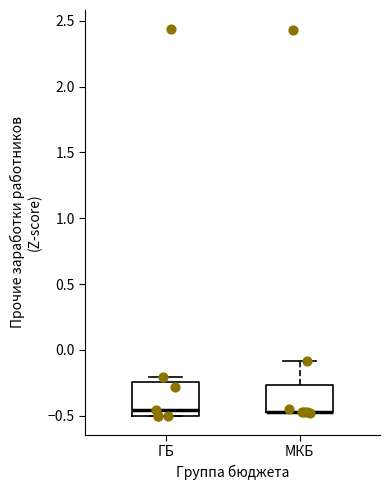

Reading left to right, transcribe this box plot: for each box, give where its median line is, the range the box spans, and where its two whiskers end, as read against the y-axis. The values are not printed on the chart, so give them approximately, as read against the axis.

ГБ: median -0.45, box -0.50 to -0.25, whiskers -0.50 to -0.20
МКБ: median -0.45 (drawn on the box's lower edge), box -0.45 to -0.25, whiskers -0.50 to -0.10